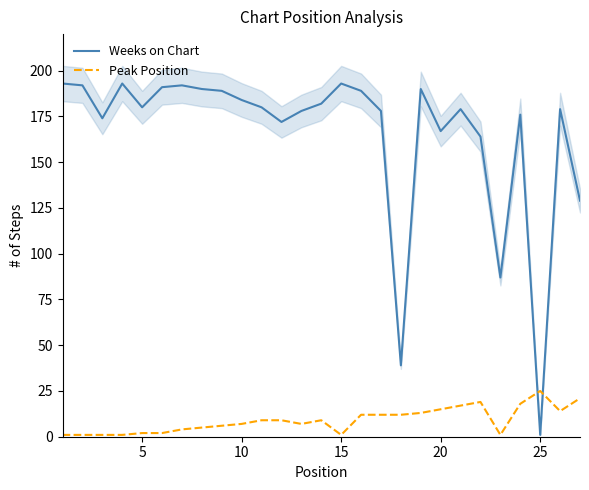

What is the lowest value of the Weeks on Chart series?

1